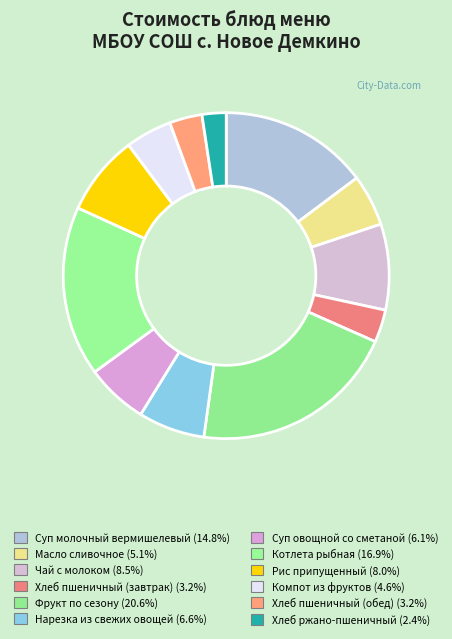

Is the sum of Хлеб ржано-пшеничный and Нарезка из свежих овощей greater than half?

No